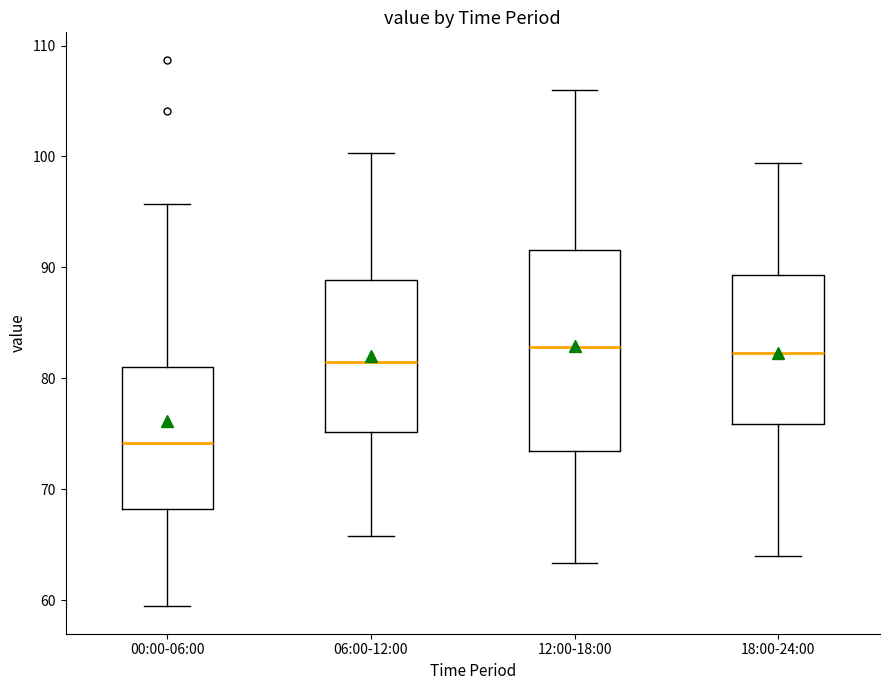

Comparing the boxes themselves (not the whiskers), which one is the tallest?

12:00-18:00